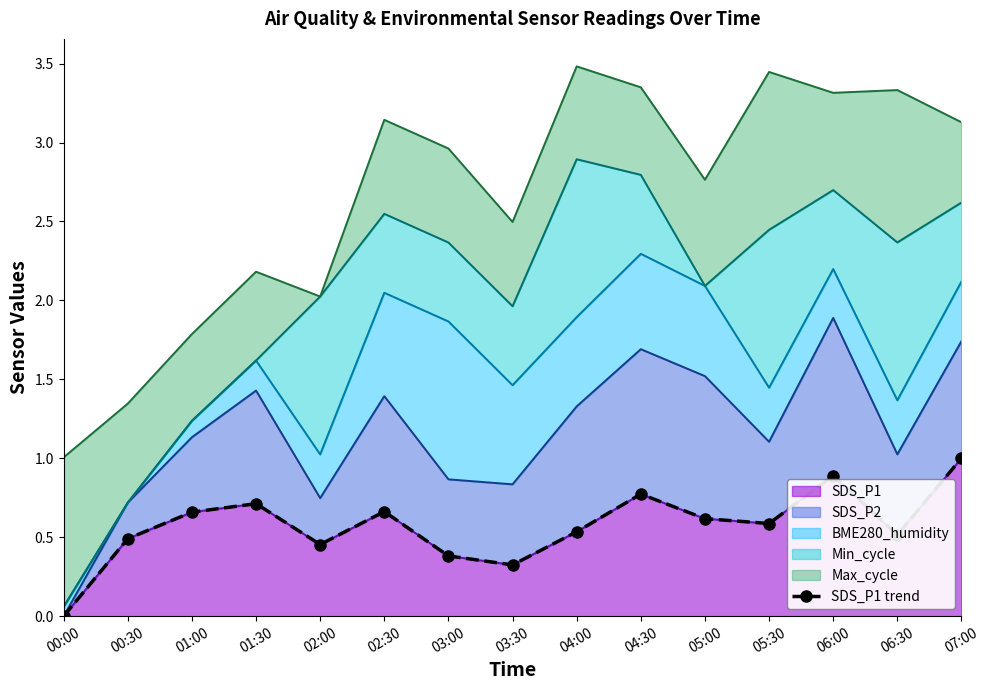

At which category does the data reach its first local valley?

02:00